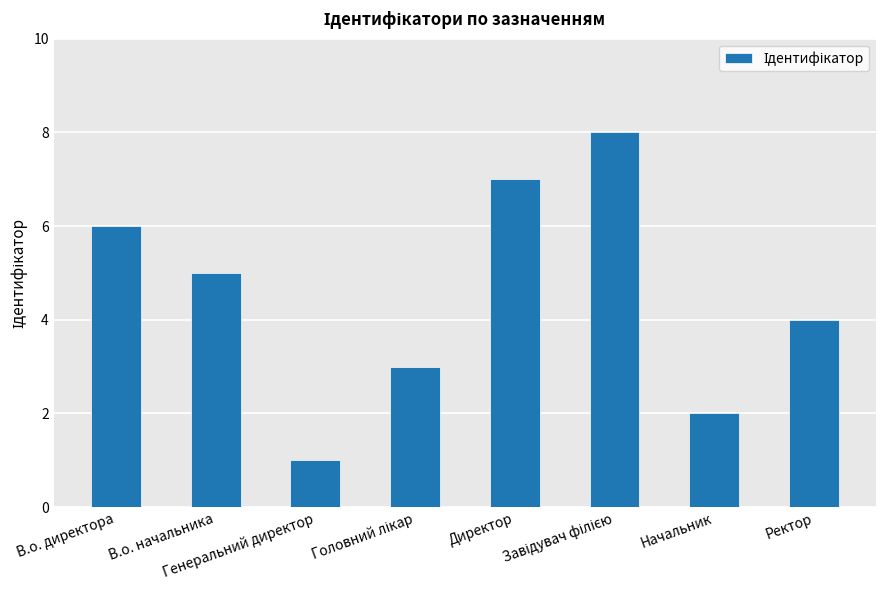

What is the difference between the second highest and second lowest values?

5